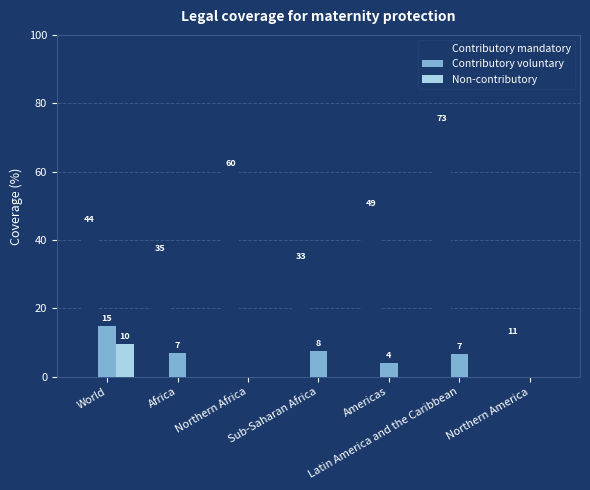

Which series has the widest spread of values?

Contributory mandatory